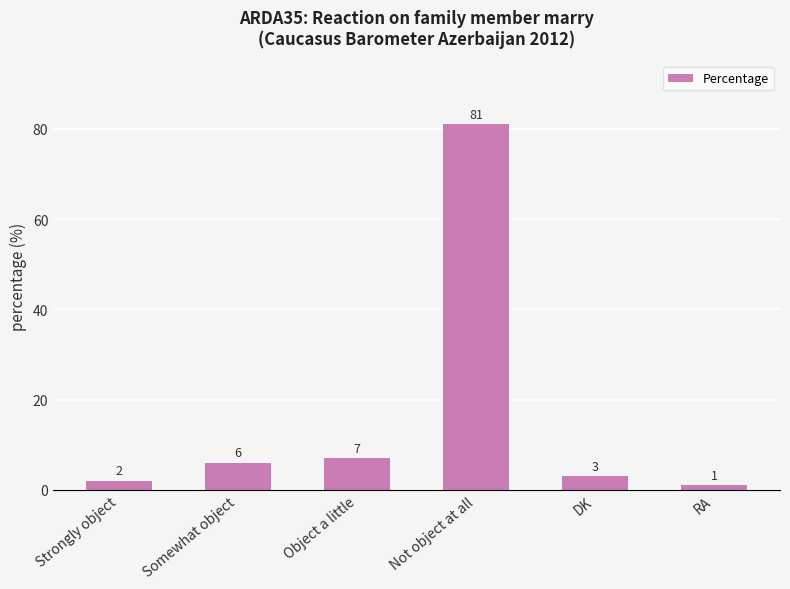

List the labels in order of value, smallest first.

RA, Strongly object, DK, Somewhat object, Object a little, Not object at all